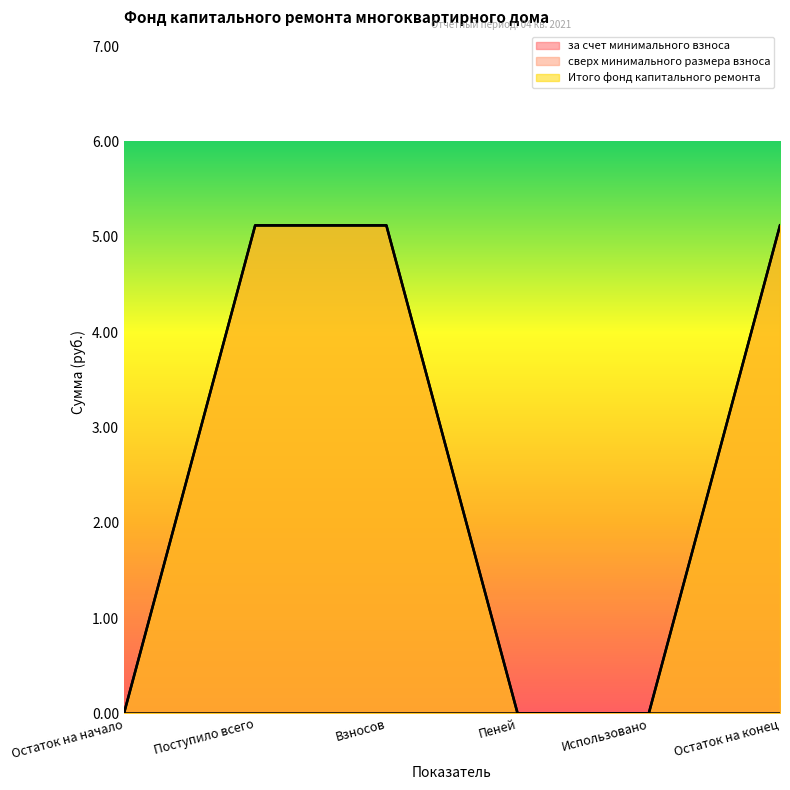

At Пеней, list the series in order from smallest to largest.

за счет минимального взноса, Итого фонд капитального ремонта